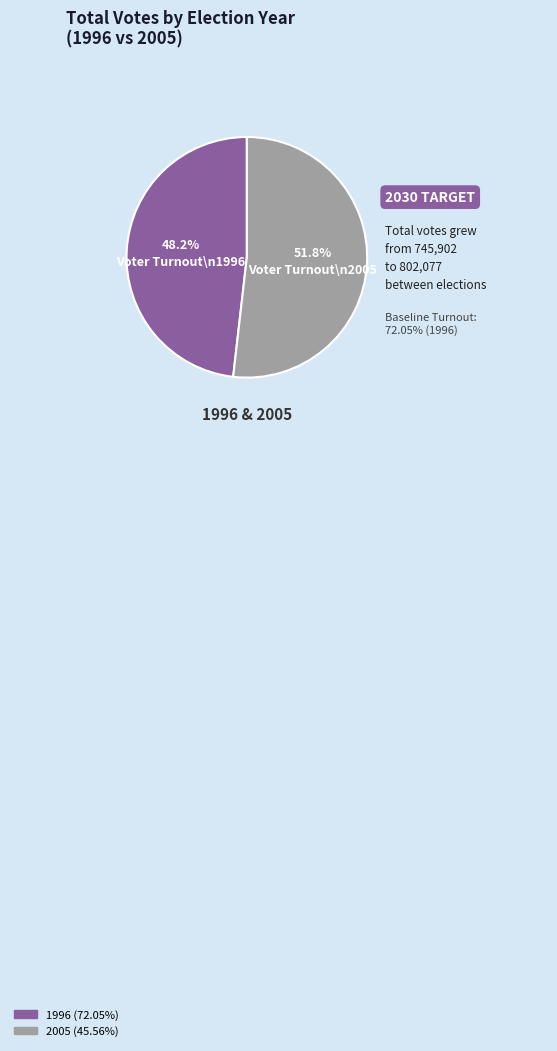

To the nearest percent, what percentage of the pie is 2005 (45.56%)?

52%